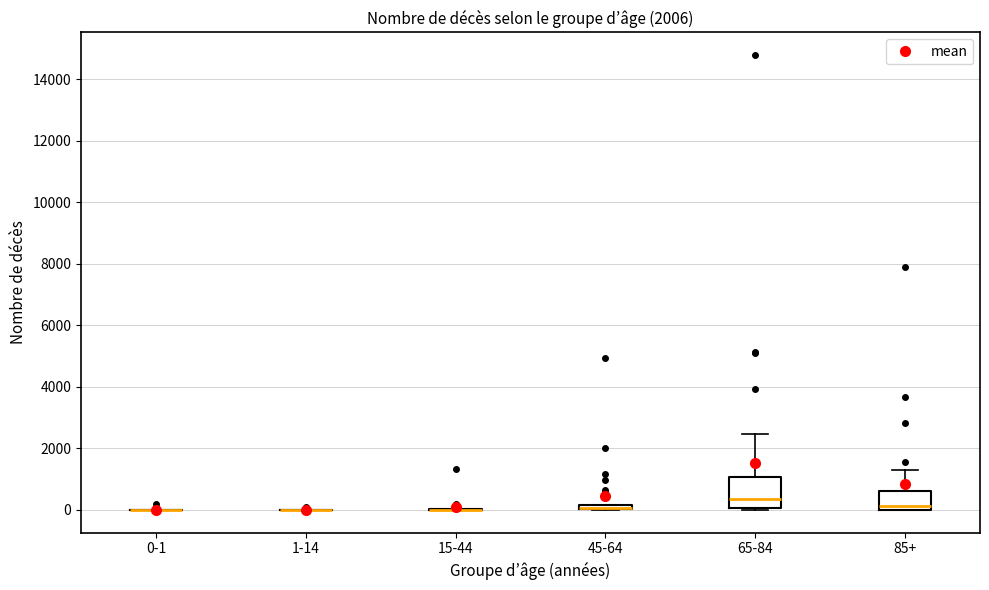

Where is the upper edge of the box for 65-84 on the y-axis? The values are not printed on the chart, so give them approximately, as read against the axis.

1000